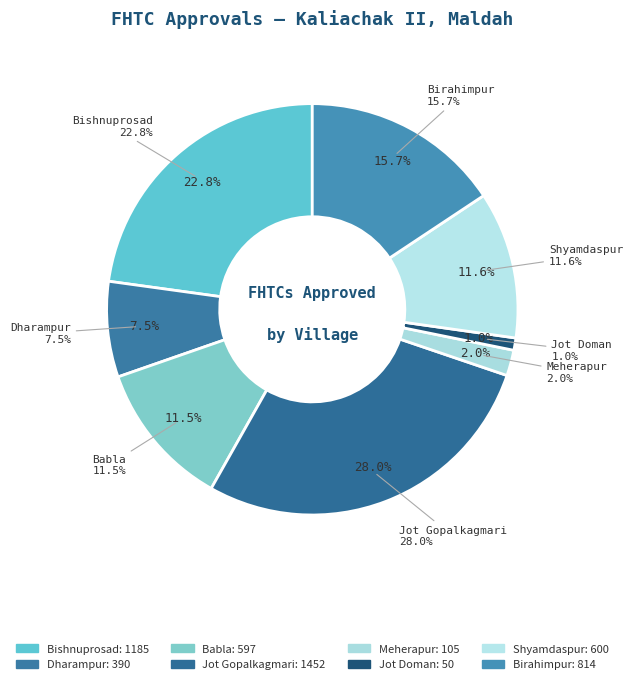

Count the number of slices in the pie.

8